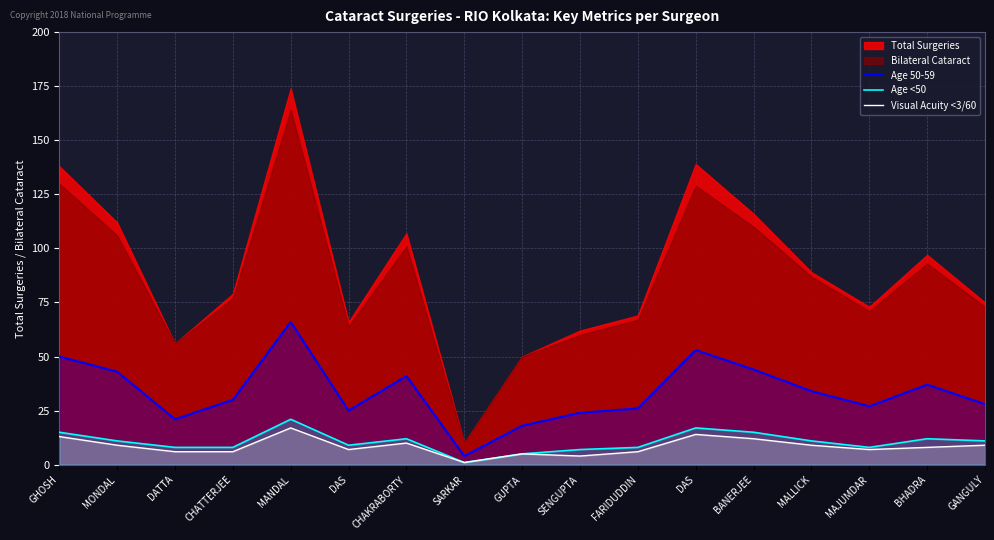

True or false: Age <50 and Visual Acuity <3/60 intersect in this chart.

False